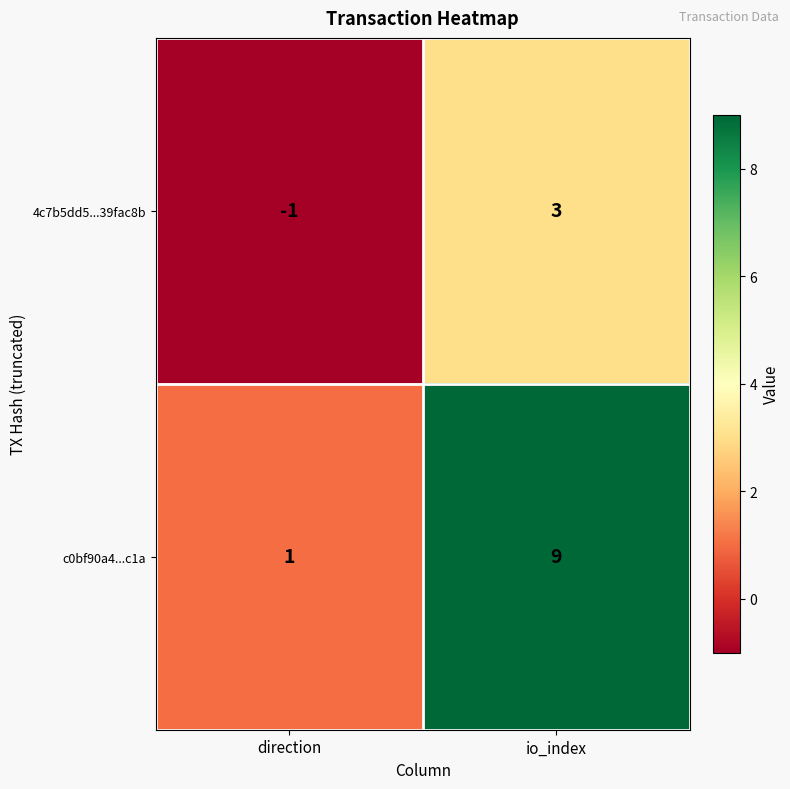

Read the c0bf90a4...c1a value at io_index.

9